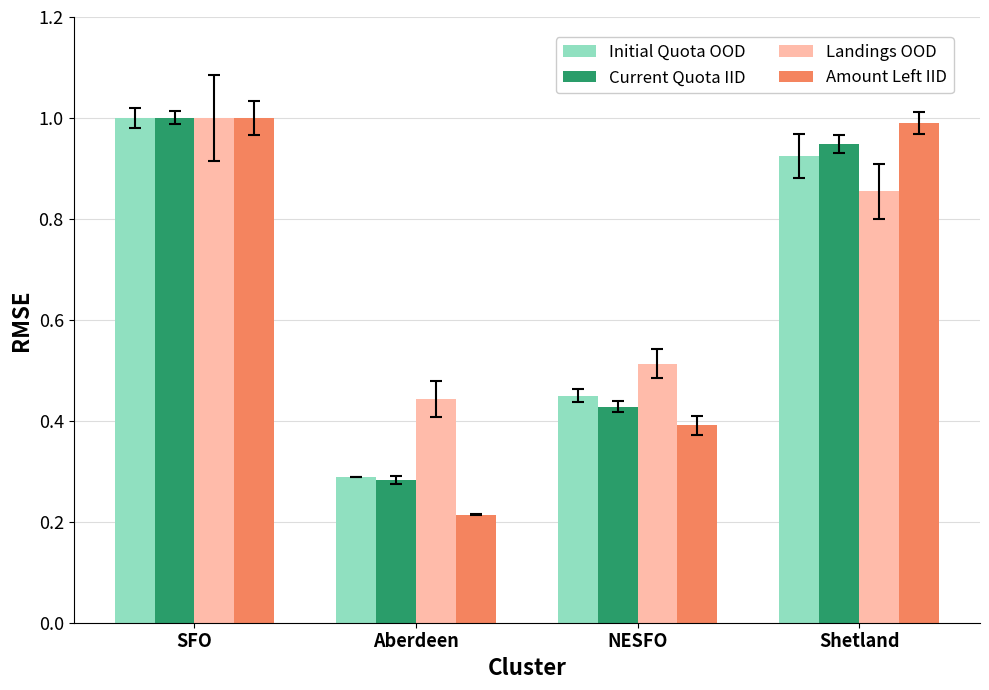

Which category has the highest value across all series?

SFO